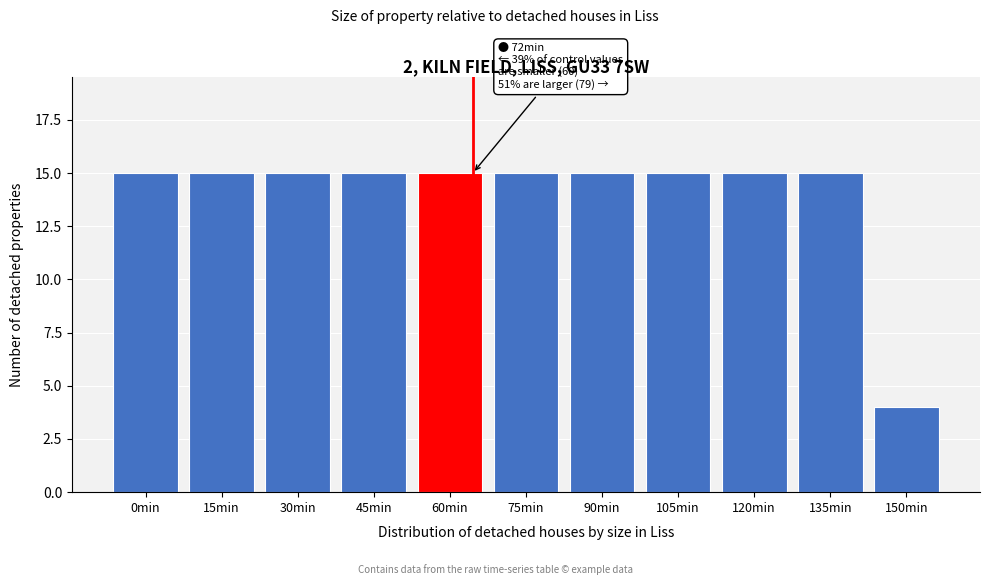

Reading left to right, extract all data points from this chart.

0min=15	15min=15	30min=15	45min=15	60min=15	75min=15	90min=15	105min=15	120min=15	135min=15	150min=4